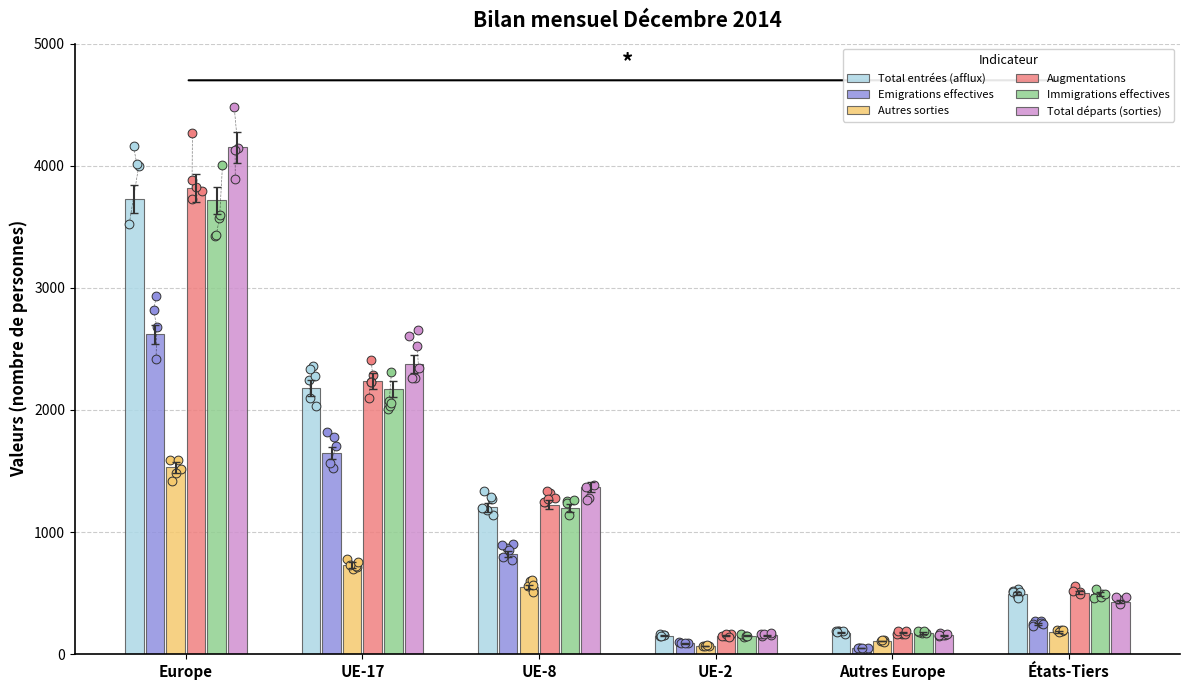

Which series has the largest total across all categories?

Total départs (sorties)